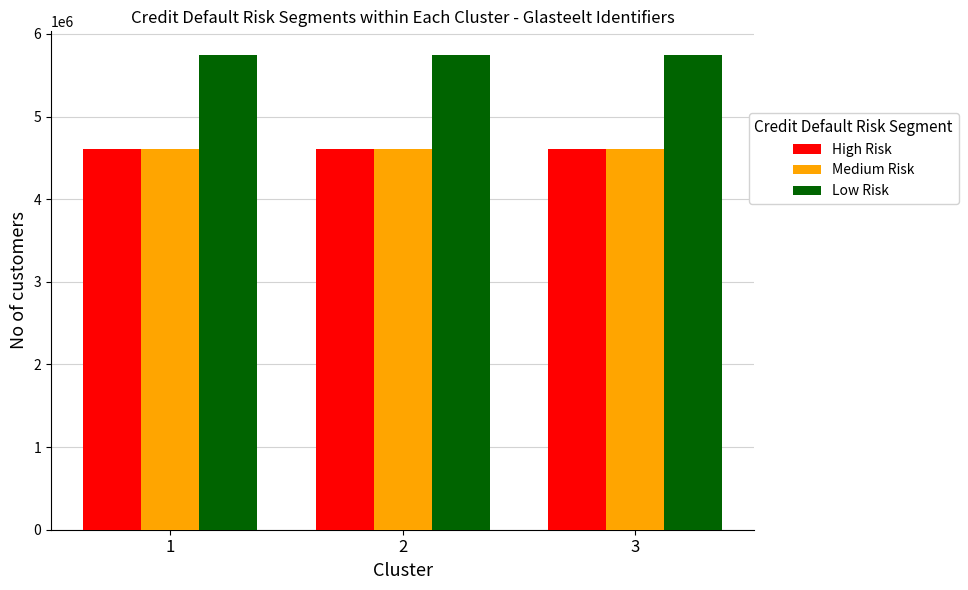

Where is High Risk nearest to the value 4605048?

2